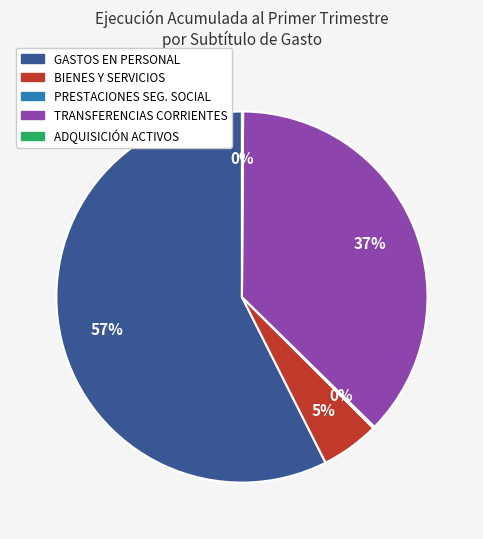

Does any single category account for the majority?

Yes